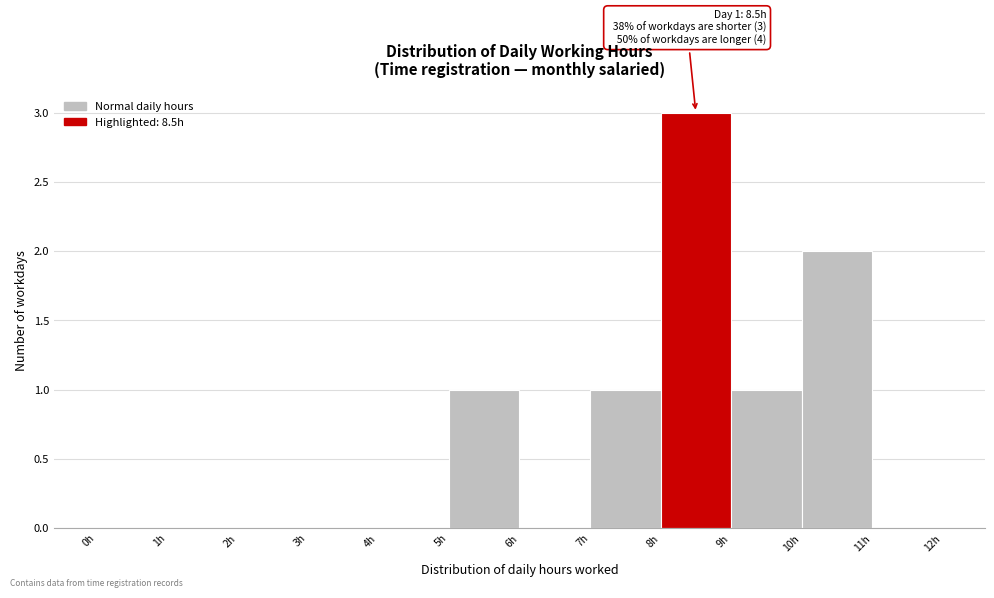

Over which range of the x-axis is the bar tallest?

8 to 9